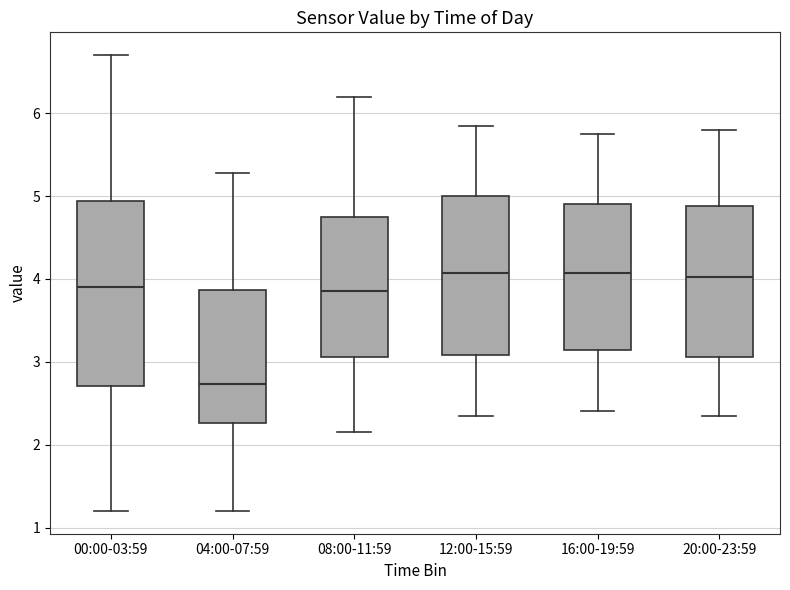

Reading left to right, read every box against the y-axis: the position of its median line, the range the box covers, and the ends of its whiskers. The values are not printed on the chart, so give them approximately, as read against the axis.

00:00-03:59: median 3.9, box 2.7 to 4.9, whiskers 1.2 to 6.7
04:00-07:59: median 2.7, box 2.3 to 3.9, whiskers 1.2 to 5.3
08:00-11:59: median 3.9, box 3.1 to 4.8, whiskers 2.2 to 6.2
12:00-15:59: median 4.1, box 3.1 to 5.0, whiskers 2.4 to 5.9
16:00-19:59: median 4.1, box 3.1 to 4.9, whiskers 2.4 to 5.8
20:00-23:59: median 4.0, box 3.1 to 4.9, whiskers 2.4 to 5.8